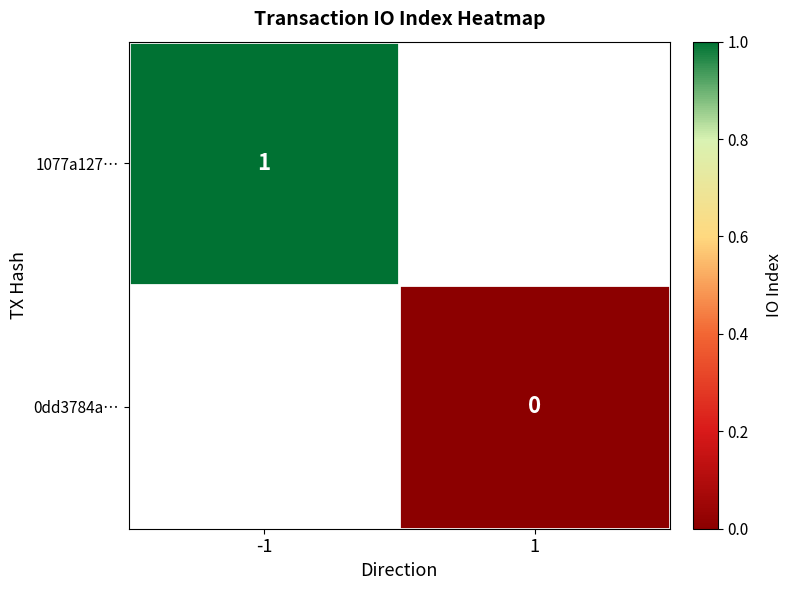

Is the value of 1077a127… at -1 greater than the value of 0dd3784a… at 1?

Yes